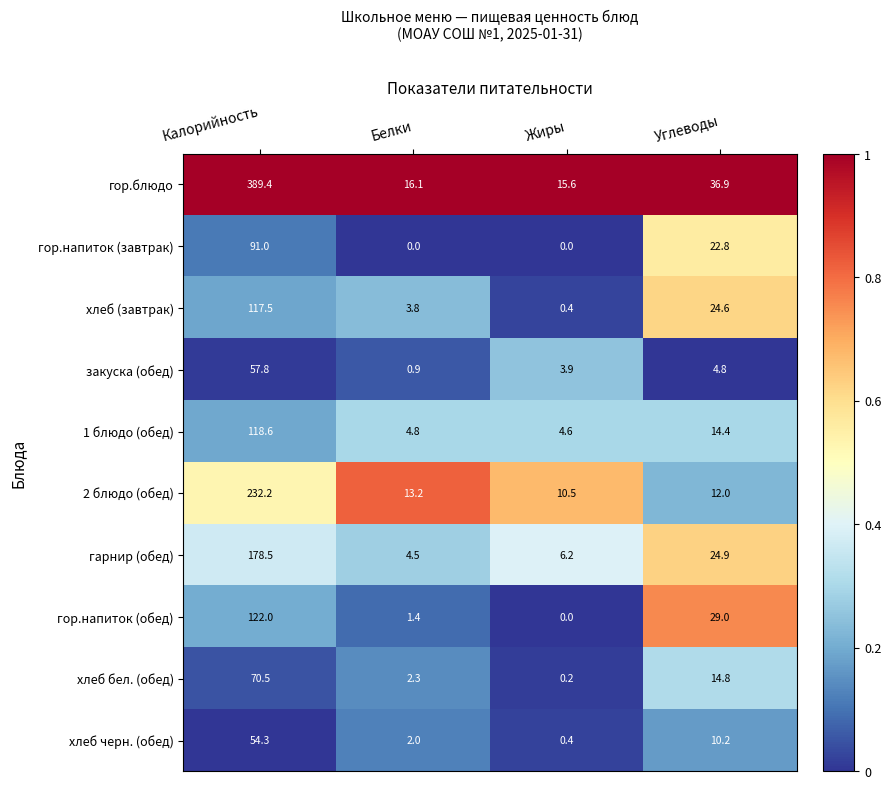

List the labels in order of хлеб бел. (обед) value, largest first.

Калорийность, Углеводы, Белки, Жиры